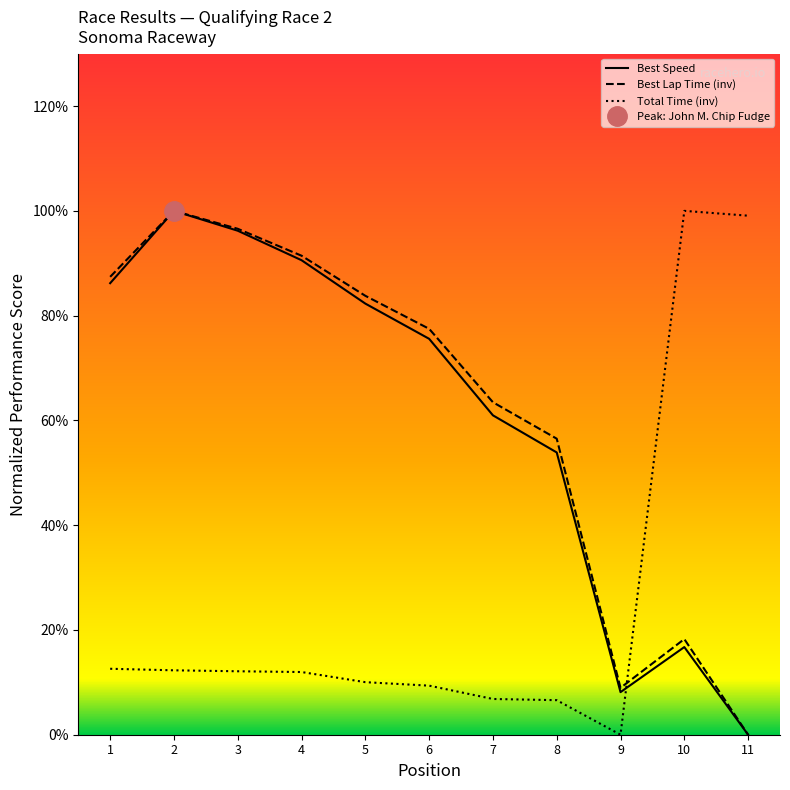

Is the value of Best Speed at 7 greater than the value of Best Lap Time (inv) at 2?

No